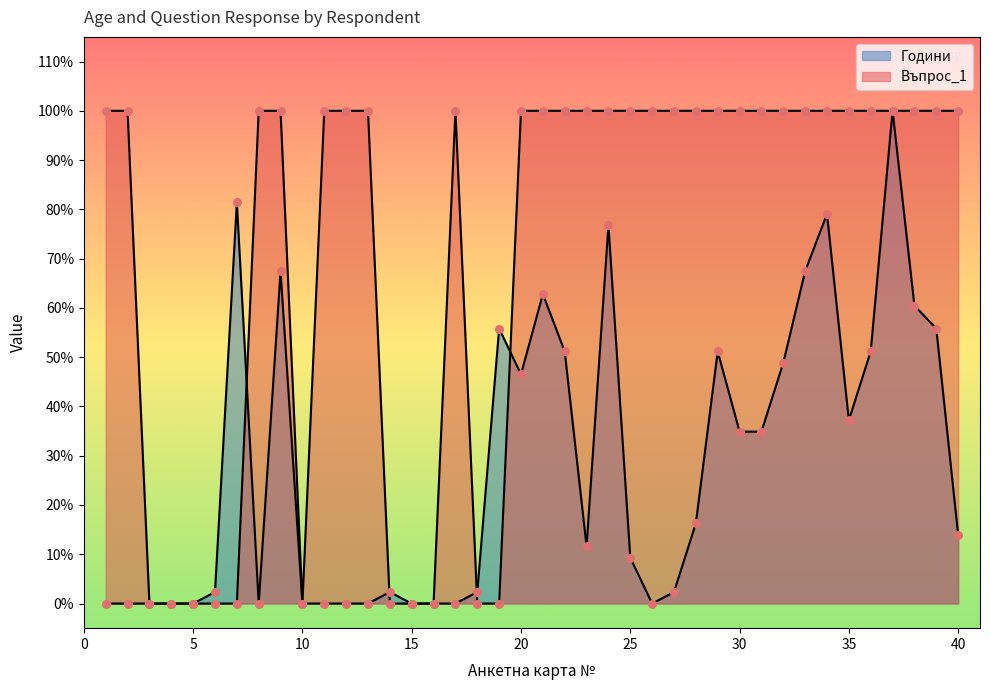

Which series contains the highest Y value?

Години